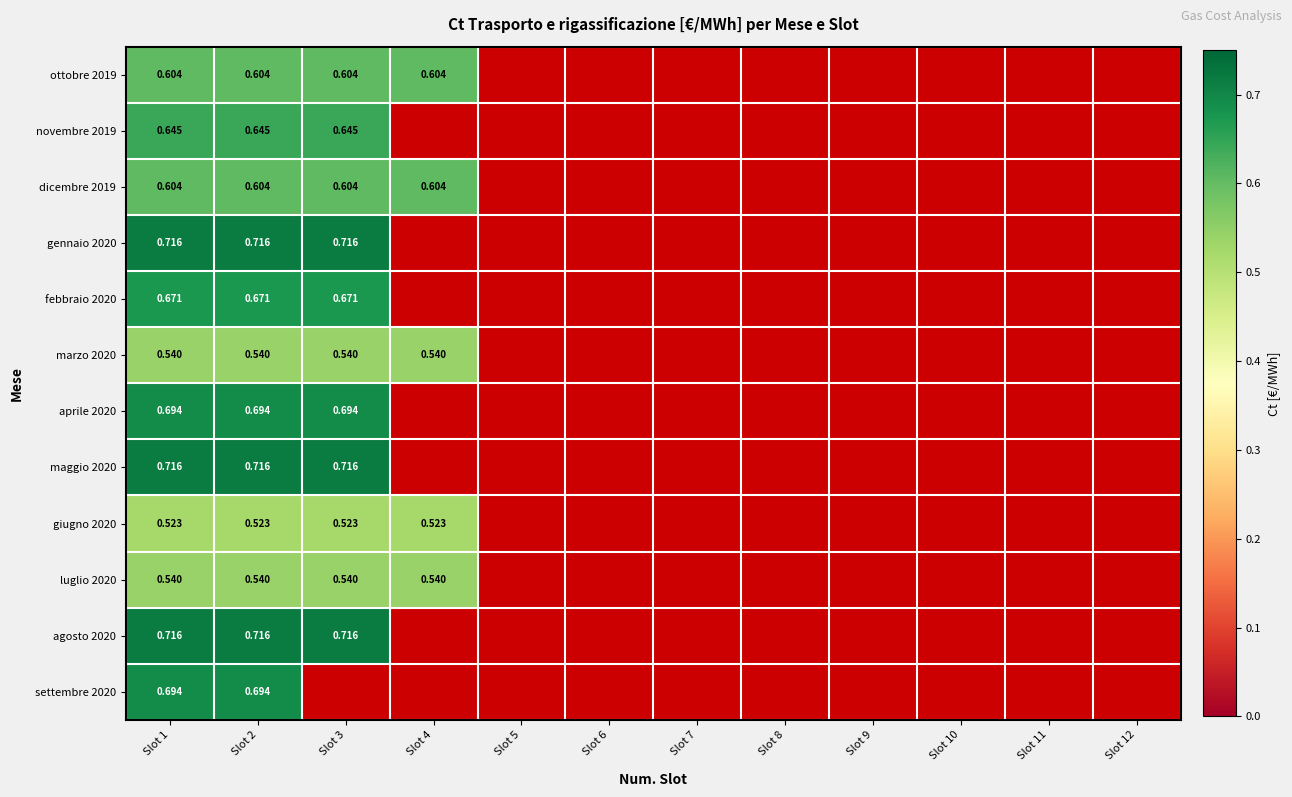

List the series in order of their peak value, highest first.

gennaio 2020, maggio 2020, agosto 2020, aprile 2020, settembre 2020, febbraio 2020, novembre 2019, ottobre 2019, dicembre 2019, marzo 2020, luglio 2020, giugno 2020